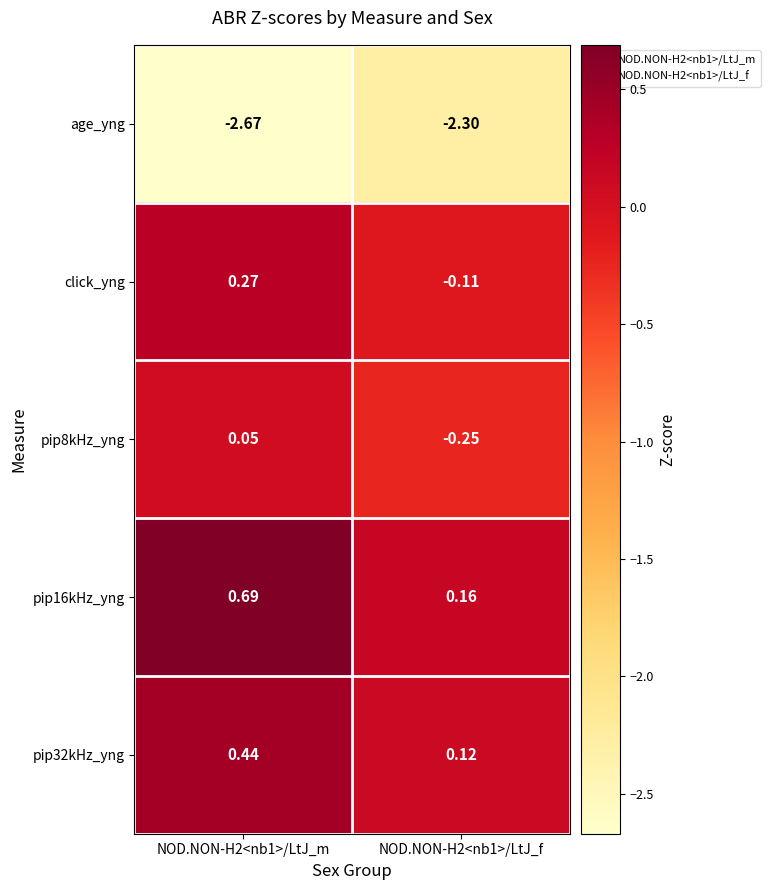

At which category is the sum across all series the highest?

NOD.NON-H2<nb1>/LtJ_m